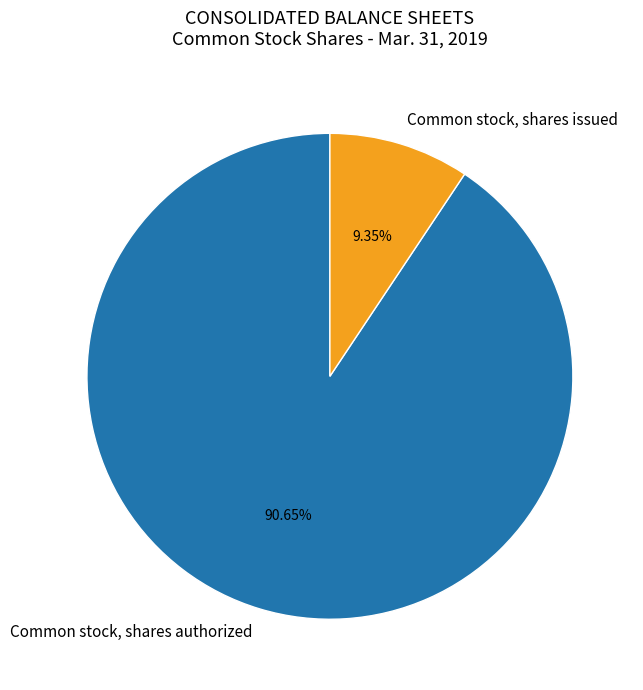

Is the sum of Common stock, shares authorized and Common stock, shares issued greater than half?

Yes